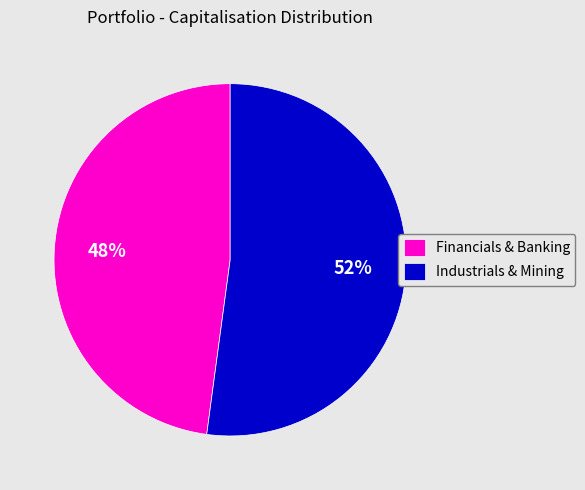

To the nearest percent, what is the combined percentage of Industrials & Mining and Financials & Banking?

100%